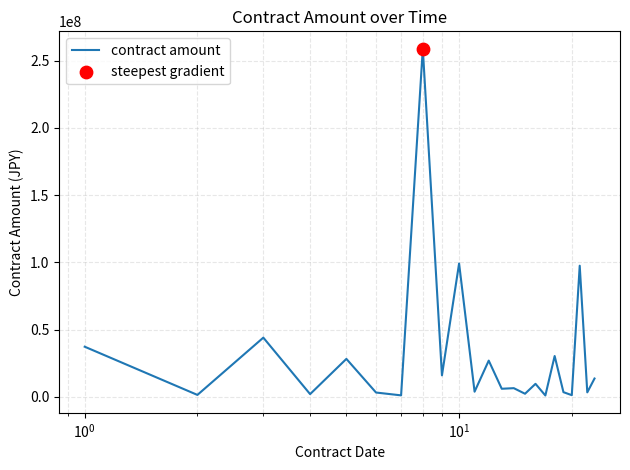

What is the greatest value displayed?

258843909